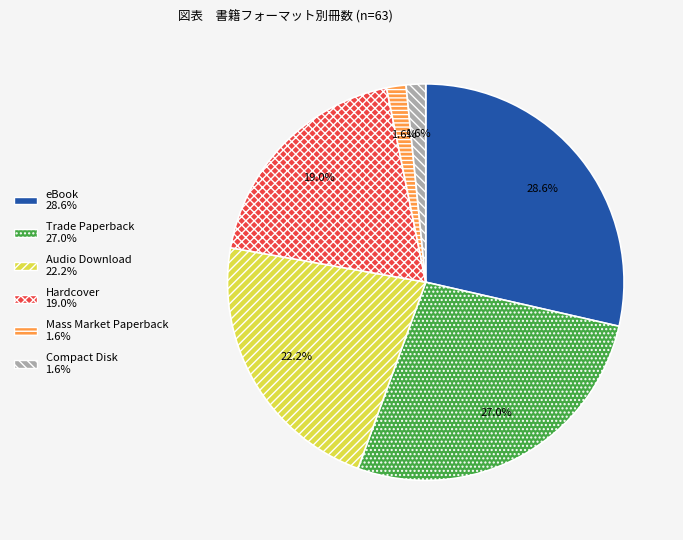

Is there a majority slice in this chart?

No